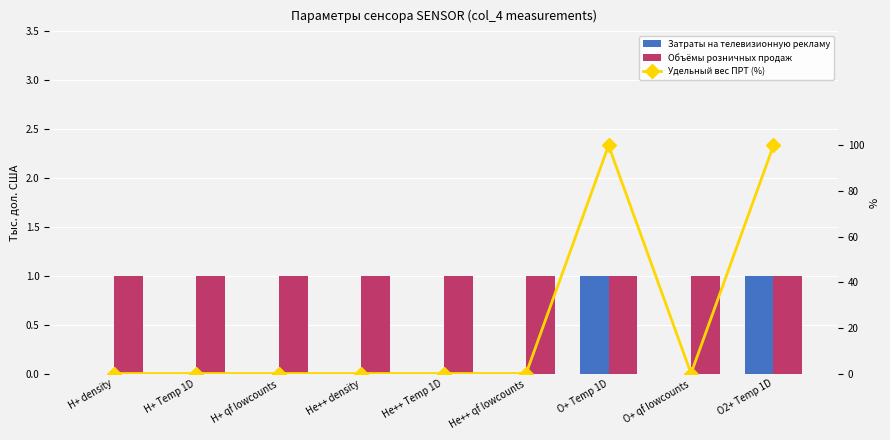

Reading right to left, extract all data points from this chart.

Затраты на телевизионную рекламу: O2+ Temp 1D=1	O+ qf lowcounts=0	O+ Temp 1D=1	He++ qf lowcounts=0	He++ Temp 1D=0	He++ density=0	H+ qf lowcounts=0	H+ Temp 1D=0	H+ density=0
Объёмы розничных продаж: O2+ Temp 1D=1	O+ qf lowcounts=1	O+ Temp 1D=1	He++ qf lowcounts=1	He++ Temp 1D=1	He++ density=1	H+ qf lowcounts=1	H+ Temp 1D=1	H+ density=1
Удельный вес ПРТ (%): O2+ Temp 1D=100	O+ qf lowcounts=0	O+ Temp 1D=100	He++ qf lowcounts=0	He++ Temp 1D=0	He++ density=0	H+ qf lowcounts=0	H+ Temp 1D=0	H+ density=0